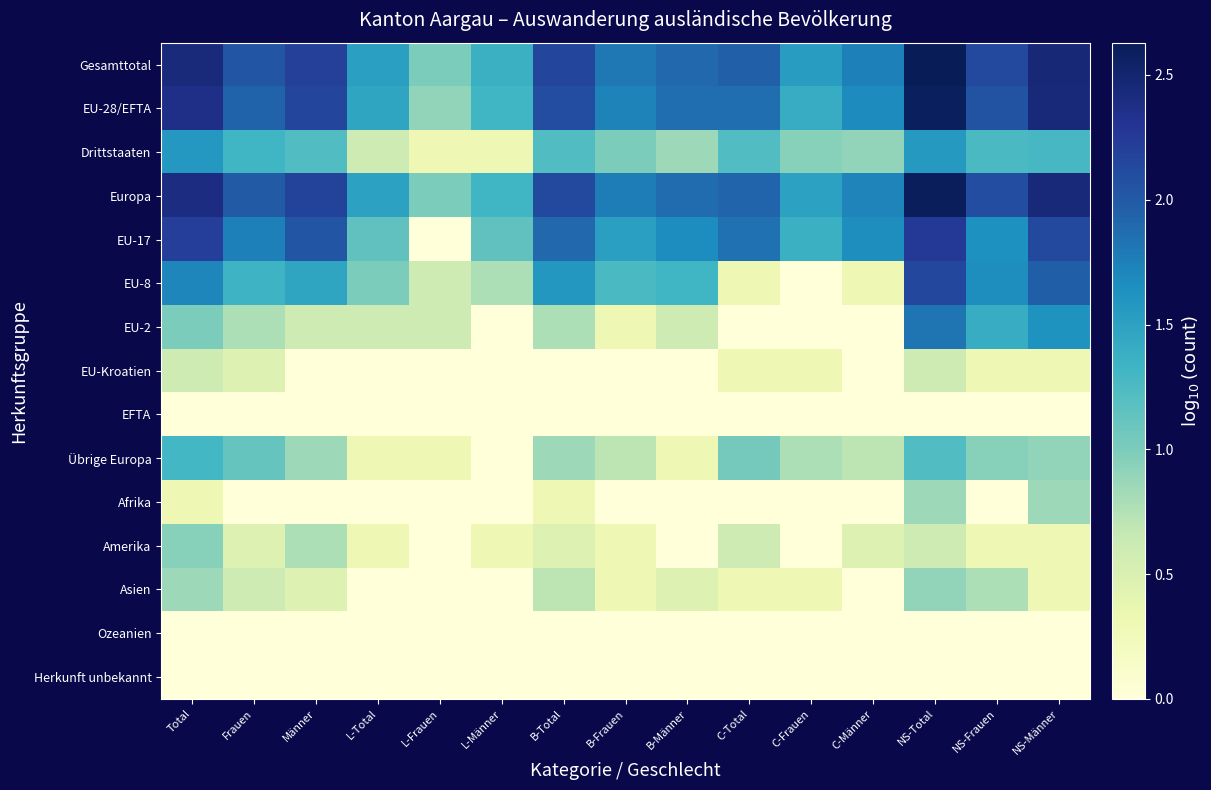

At how many categories does at least one series exceed 1?

14